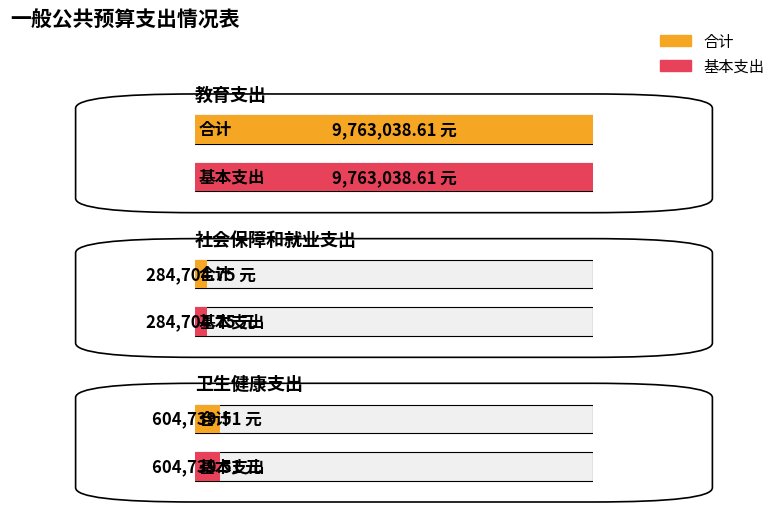

What position from the right is 卫生健康支出?

1